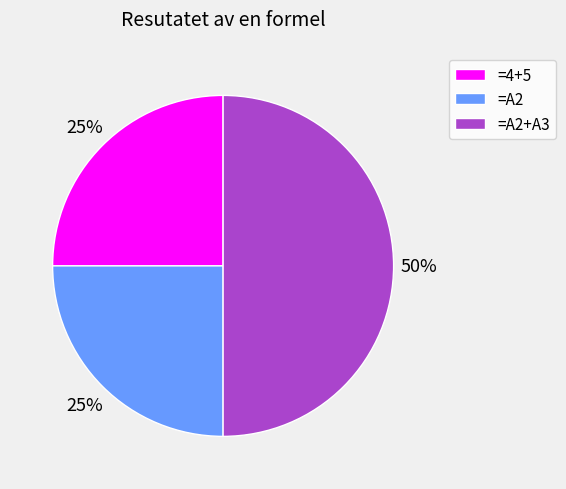

What percentage is the =A2 slice, to the nearest percent?

25%